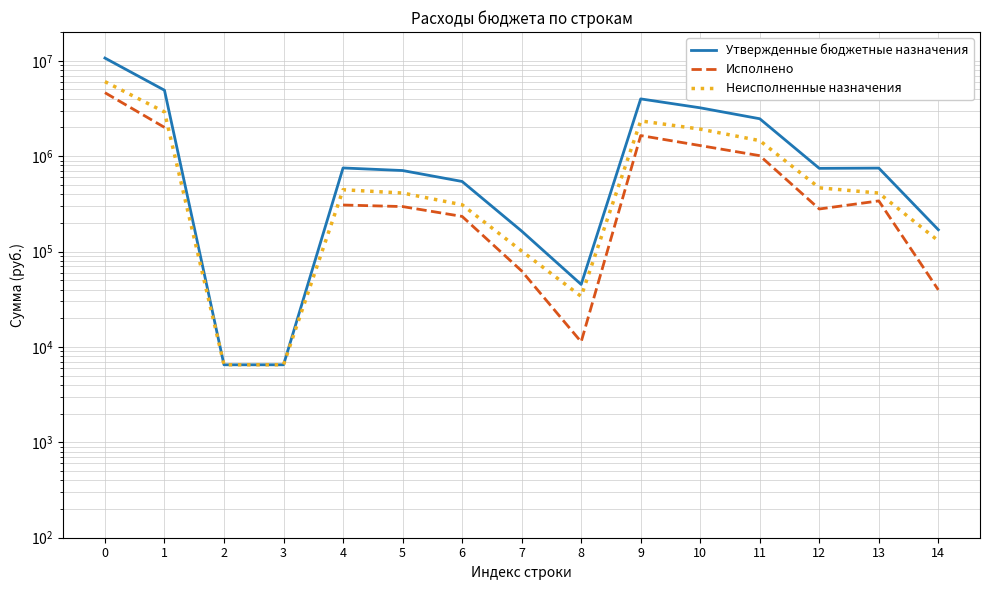

How many data points in Утвержденные бюджетные назначения are less than 745100?

7